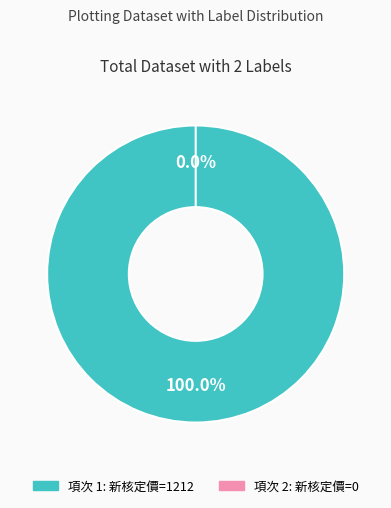

The 新核定價 0 slice represents 0% of the pie. True or false?

True